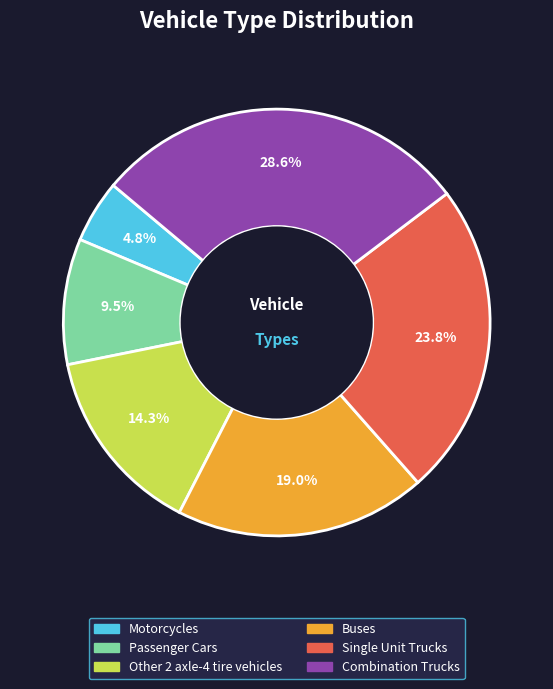

Does Buses represent more than half of the total?

No